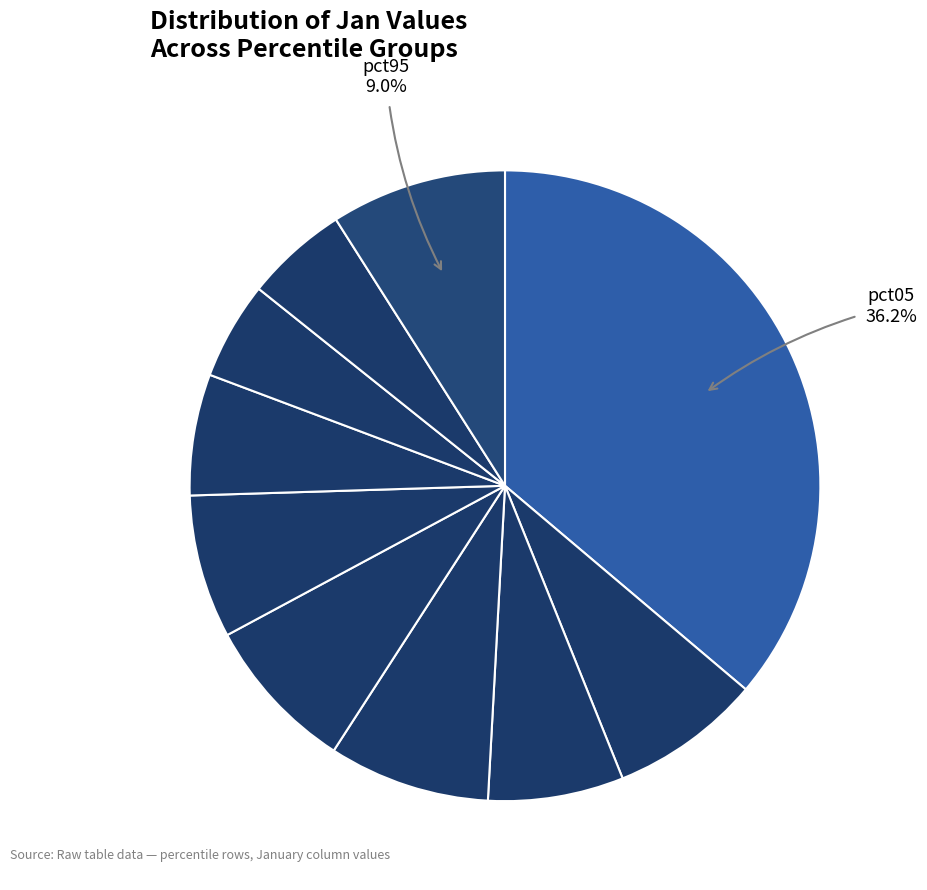

To the nearest percent, what is the average slice percentage?

10%